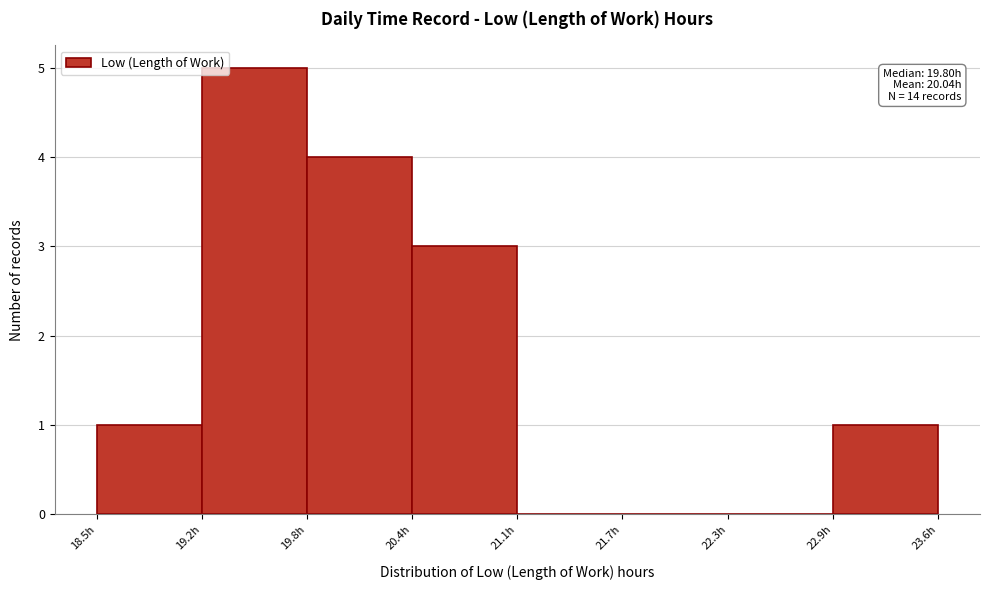

Over which range of the x-axis is the bar tallest?

19.16 to 19.79